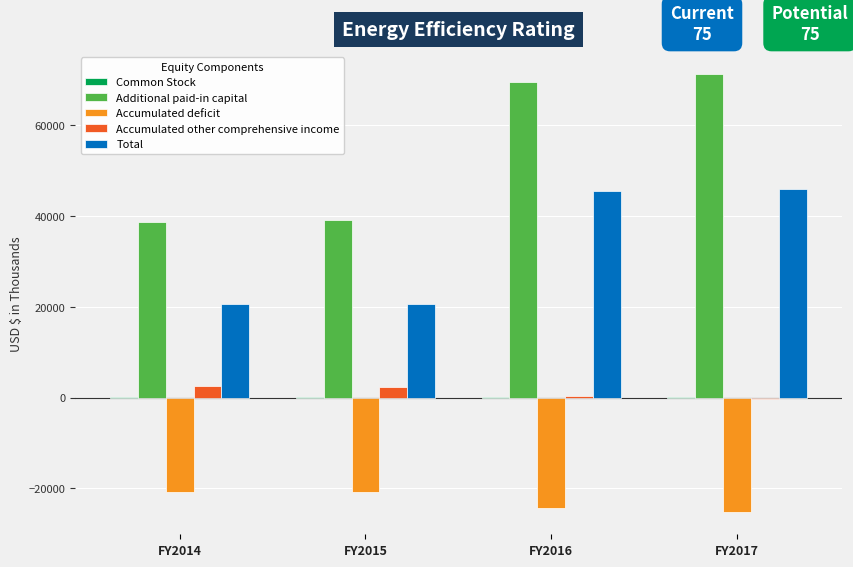

How many groups of bars are there?

4